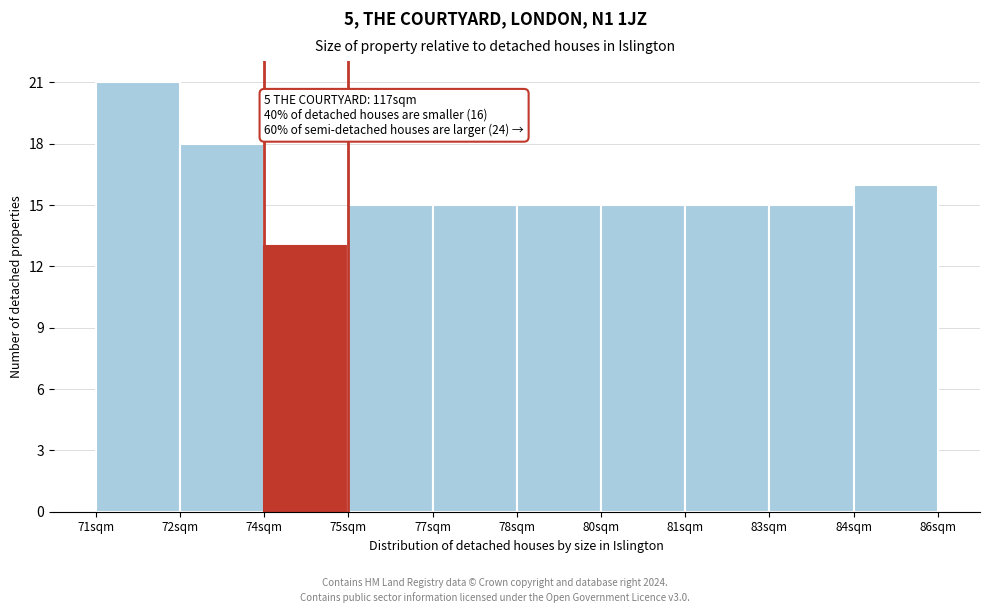

Reading right to left, what are all the values shown in this chart?

16	15	15	15	15	15	15	13	18	21